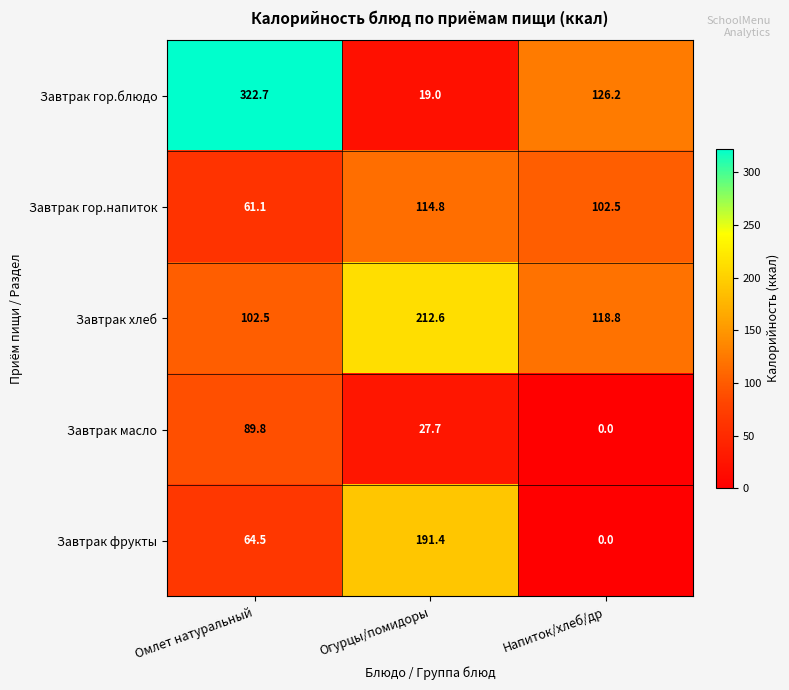

True or false: Завтрак масло has a value of 27.7 at Огурцы/помидоры.

True